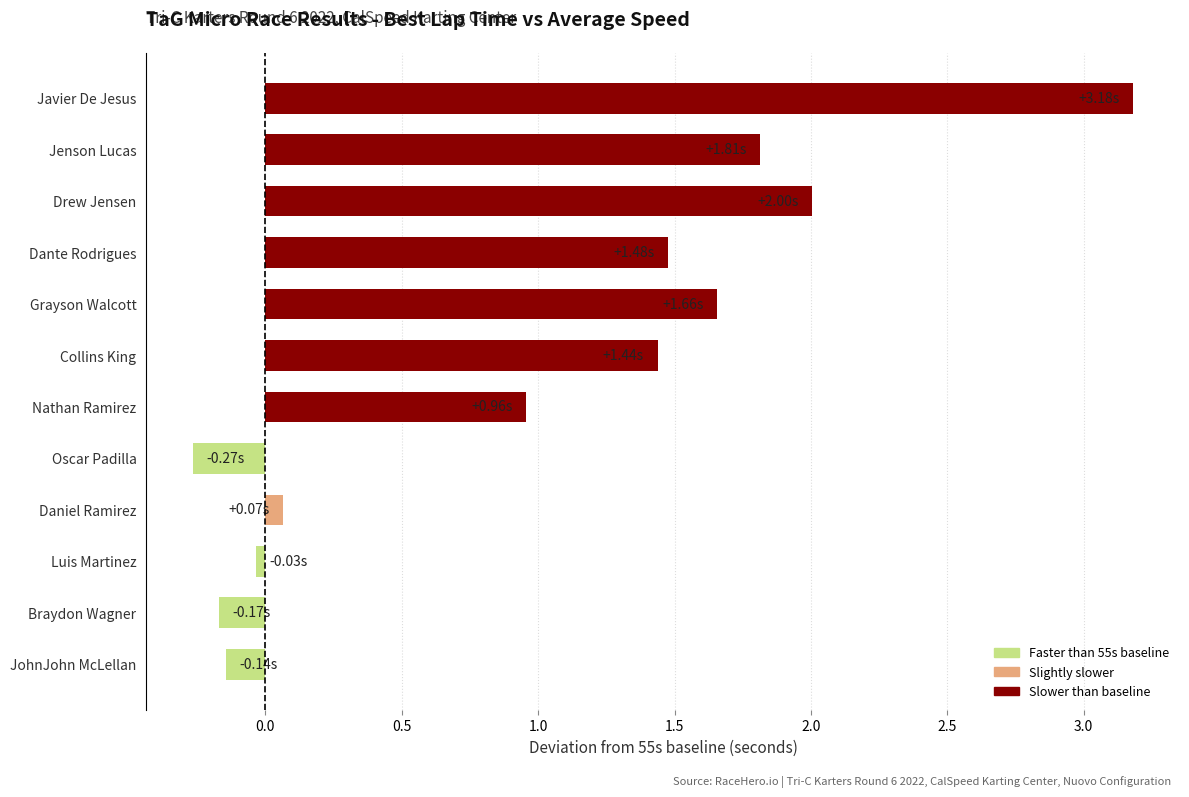

Count the number of categories in the chart.

12